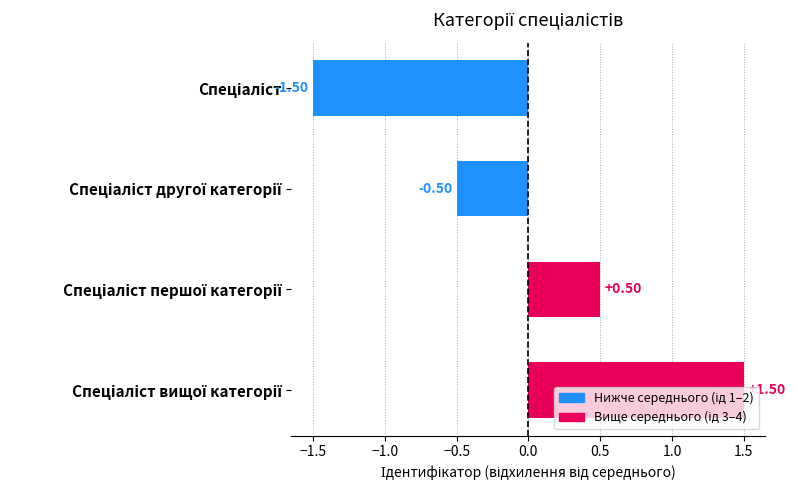

What is the difference between the second highest and second lowest values?

1.0